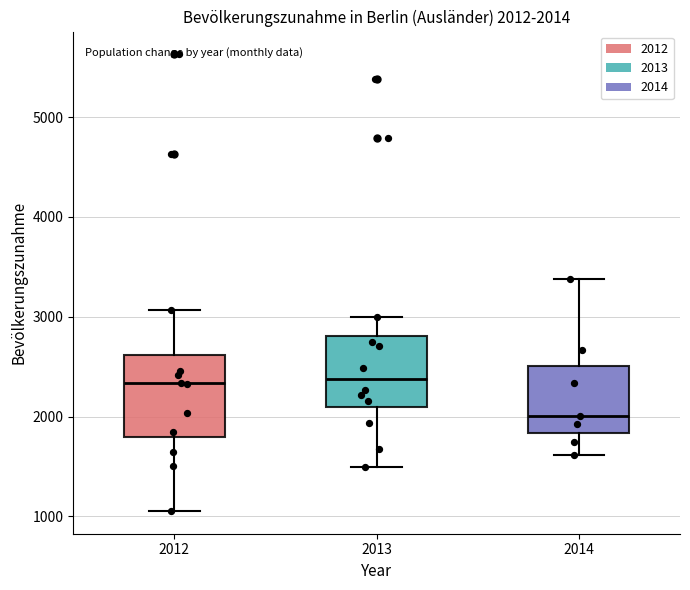

Comparing the boxes themselves (not the whiskers), which one is the tallest?

2012